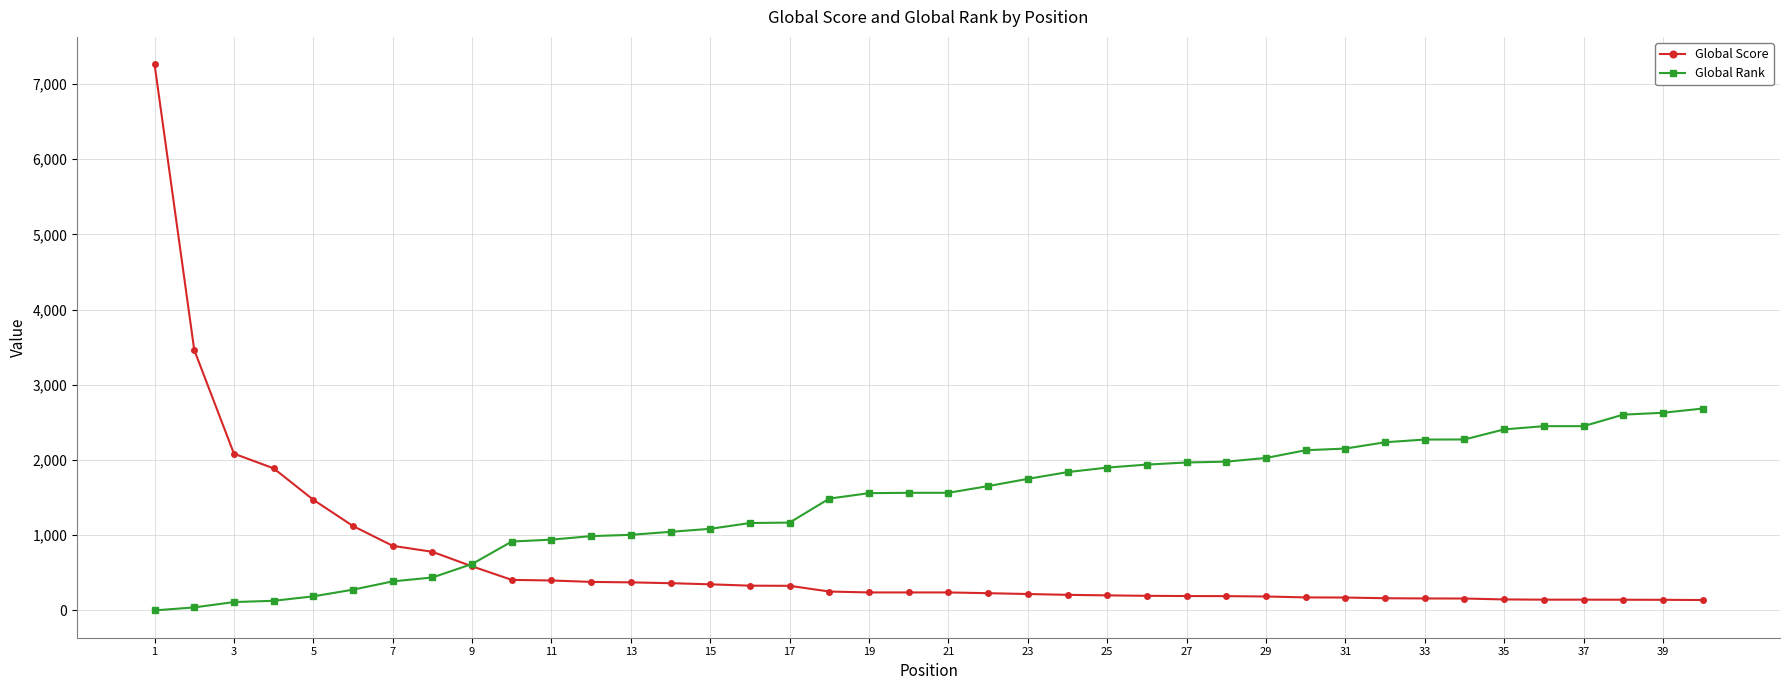

List the series in order of their overall mean, highest first.

Global Rank, Global Score